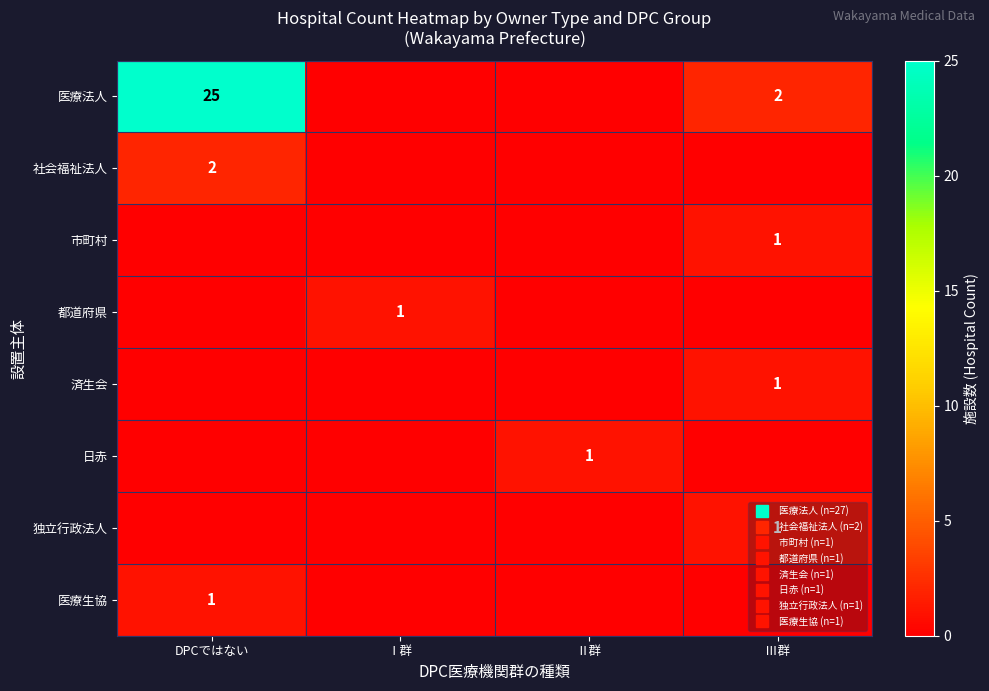

The value of 医療生協 at Ⅱ群 is 0. True or false?

True